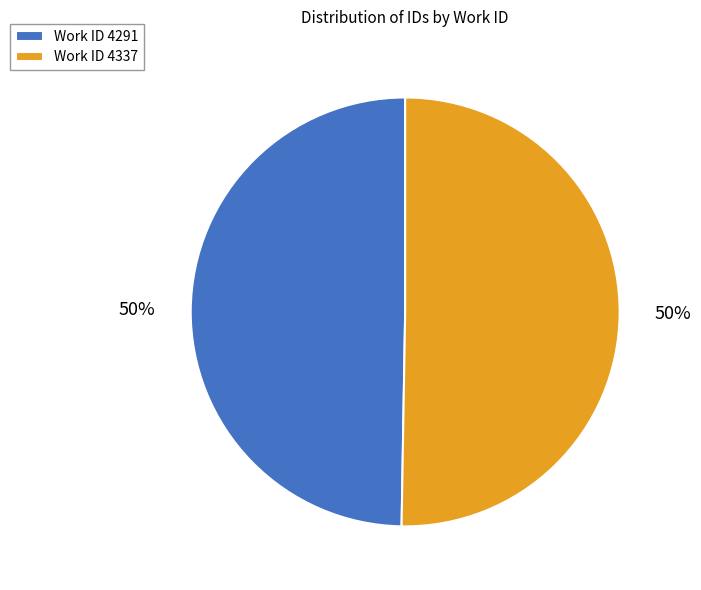

Is it true that Work ID 4291 is 41% of the pie?

False